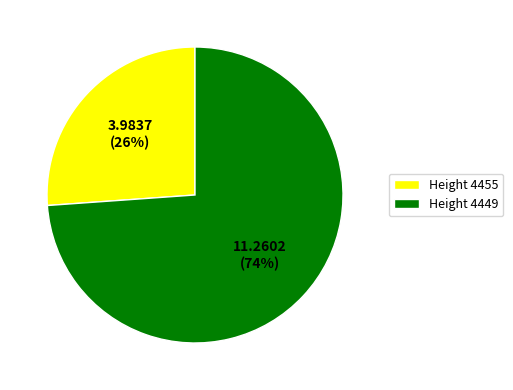

Rank the categories by value from highest to lowest.

Height 4449, Height 4455